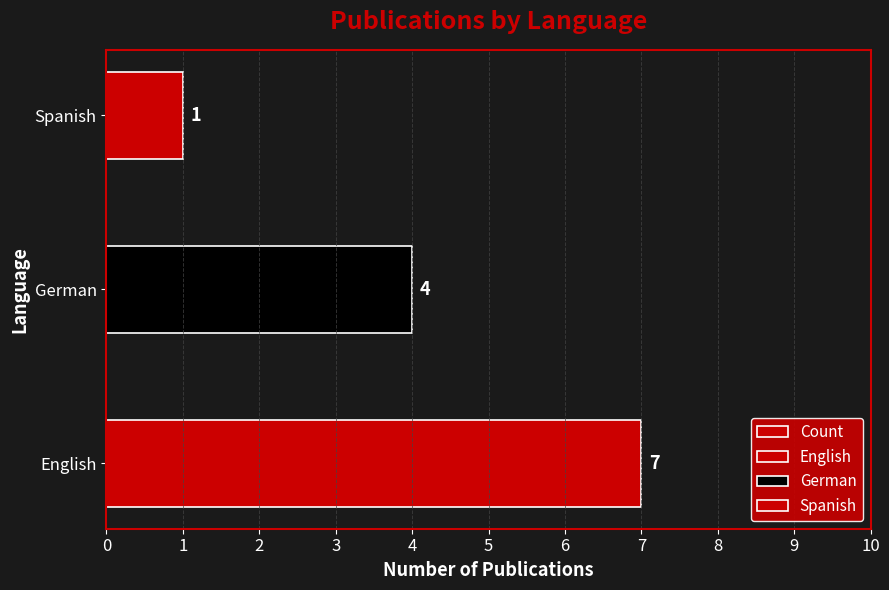

Rank the categories by value from lowest to highest.

Spanish, German, English